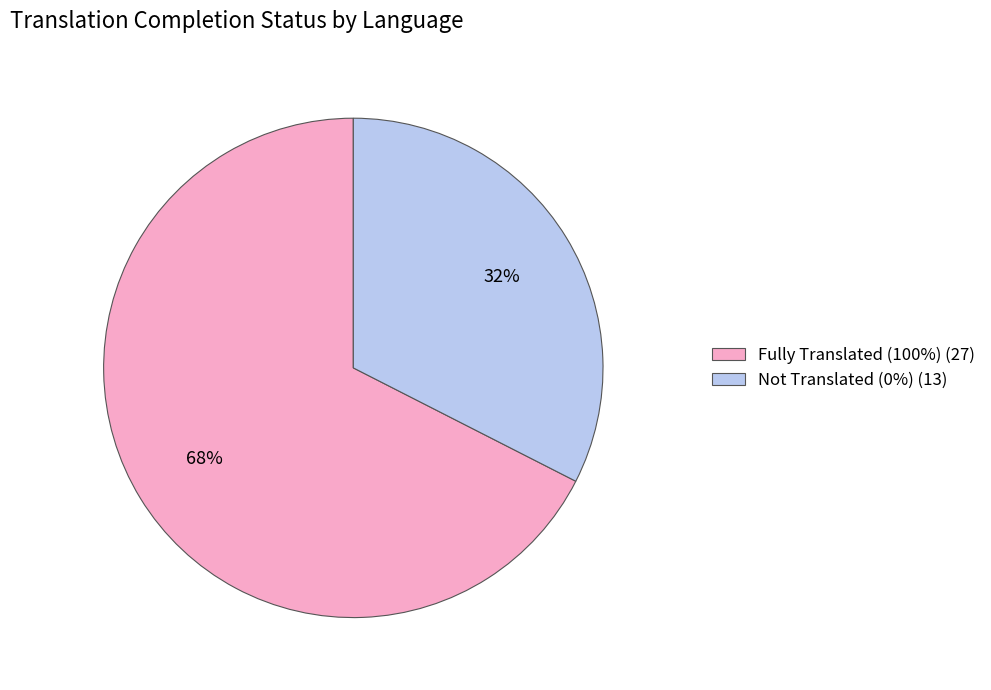

To the nearest percent, what is the combined percentage of Fully Translated (100%) (27) and Not Translated (0%) (13)?

100%